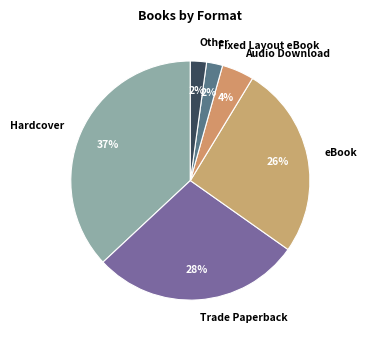

What is the largest slice in the pie chart?

Hardcover